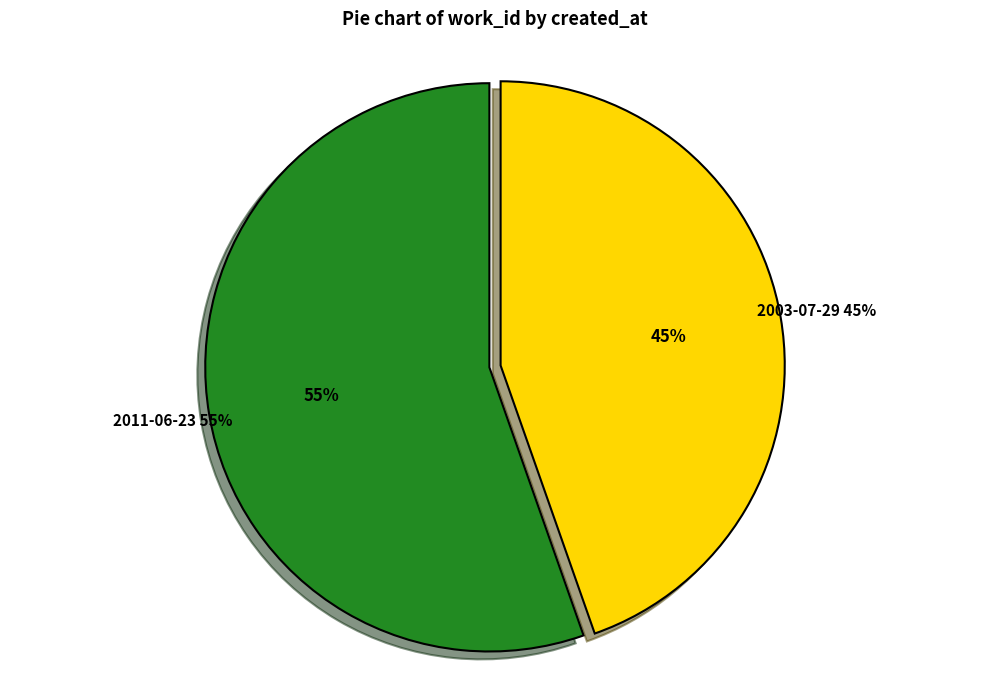

To the nearest percent, what is the difference between the largest and smallest slice percentages?

11%